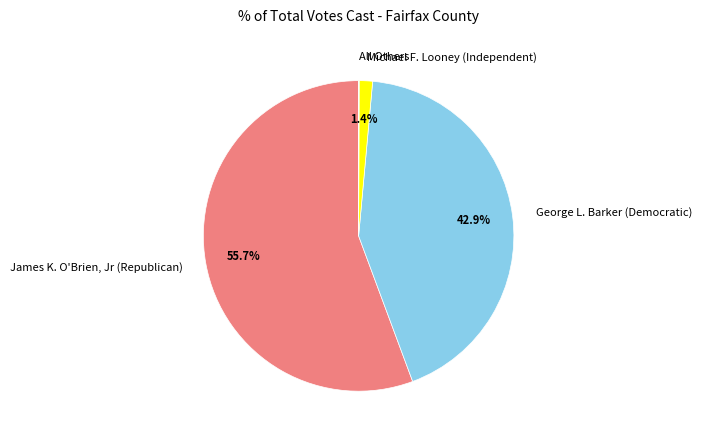

Combined, do George L. Barker (Democratic) and James K. O'Brien, Jr (Republican) account for over 50%?

Yes